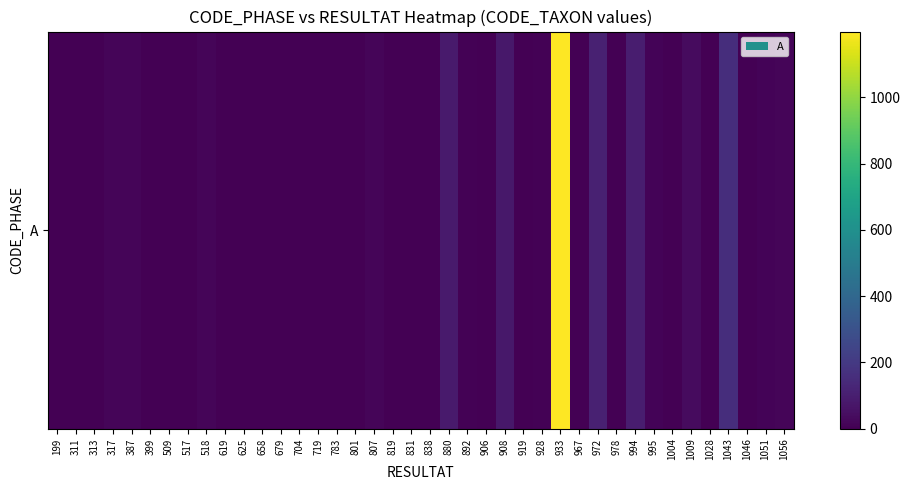

Reading right to left, what are all the values shown in this chart?

1056=16	1051=13	1046=0	1043=156	1028=0	1009=36	1004=2	995=11	994=97	978=3	972=108	967=1	933=1199	928=8	919=0	908=77	906=0	892=6	880=88	838=0	831=0	819=0	807=16	801=0	783=1	719=0	704=2	679=0	658=0	625=0	619=0	518=17	517=0	509=1	399=0	387=16	317=16	313=0	311=0	199=0